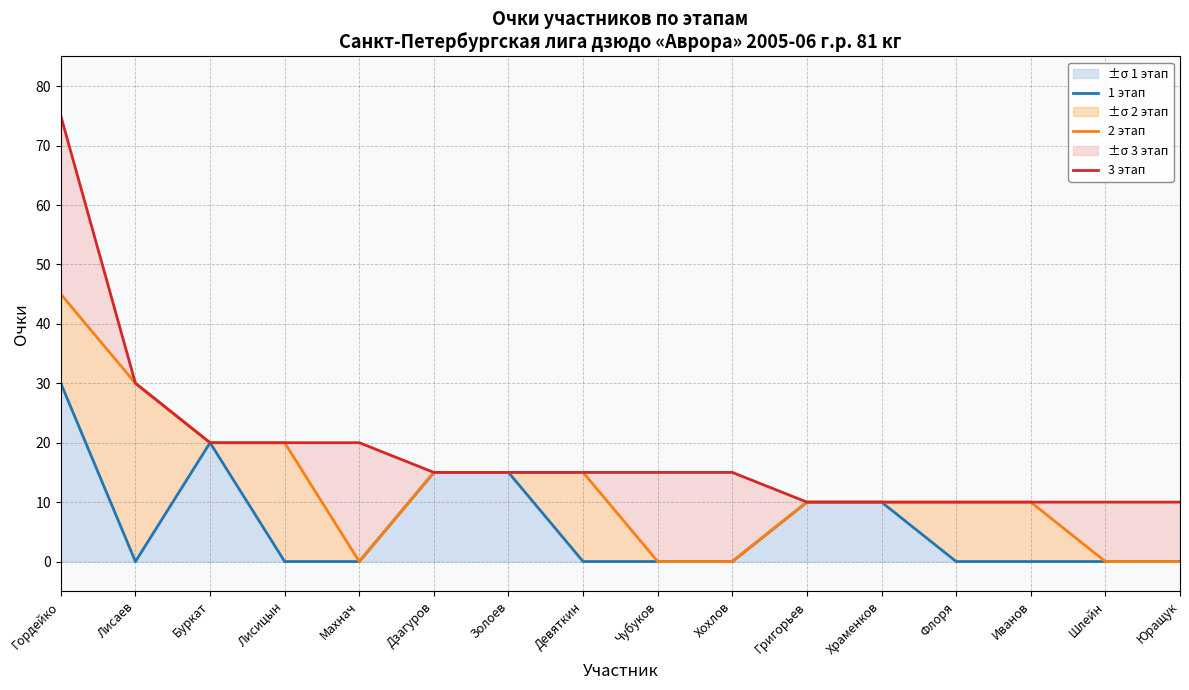

Reading left to right, list all the values displayed in this chart.

1 этап: Гордейко=30	Лисаев=0	Буркат=20	Лисицын=0	Махнач=0	Дзагуров=15	Золоев=15	Девяткин=0	Чубуков=0	Хохлов=0	Григорьев=10	Храменков=10	Флоря=0	Иванов=0	Шлейн=0	Юращук=0
2 этап: Гордейко=45	Лисаев=30	Буркат=20	Лисицын=20	Махнач=0	Дзагуров=15	Золоев=15	Девяткин=15	Чубуков=0	Хохлов=0	Григорьев=10	Храменков=10	Флоря=10	Иванов=10	Шлейн=0	Юращук=0
3 этап: Гордейко=75	Лисаев=30	Буркат=20	Лисицын=20	Махнач=20	Дзагуров=15	Золоев=15	Девяткин=15	Чубуков=15	Хохлов=15	Григорьев=10	Храменков=10	Флоря=10	Иванов=10	Шлейн=10	Юращук=10